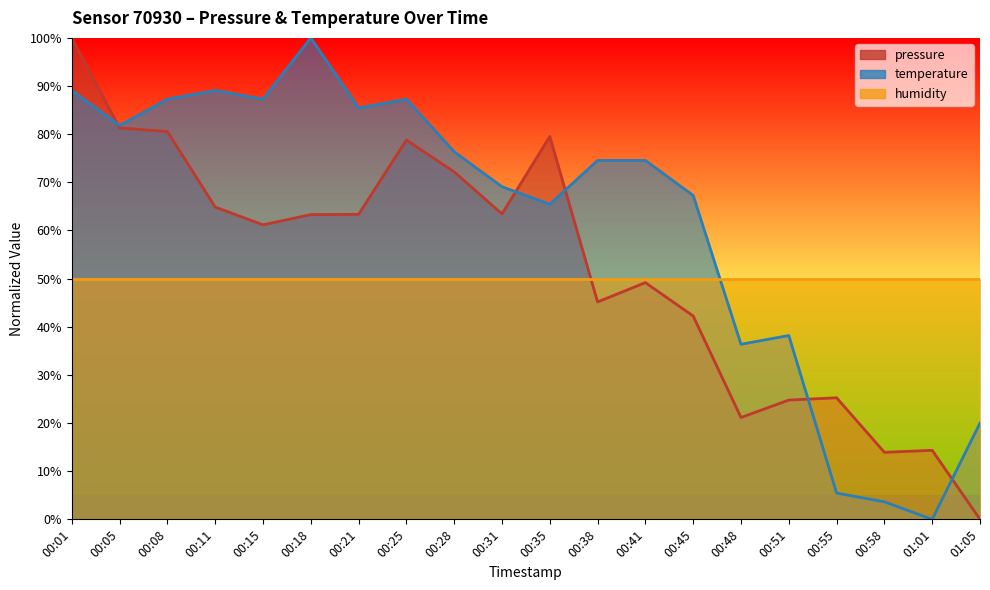

Which category has the lowest value in the pressure series?

01:05